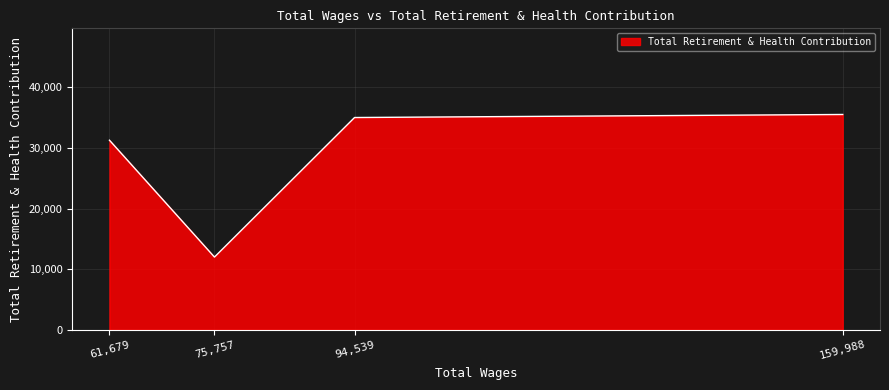

What is the average value?

28437